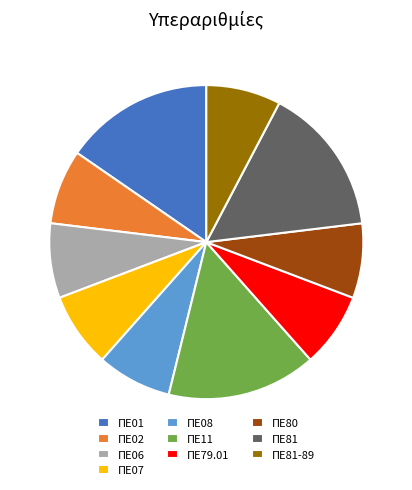

What is the ratio of the value at ΠΕ02 to the value at ΠΕ79.01?

1.0